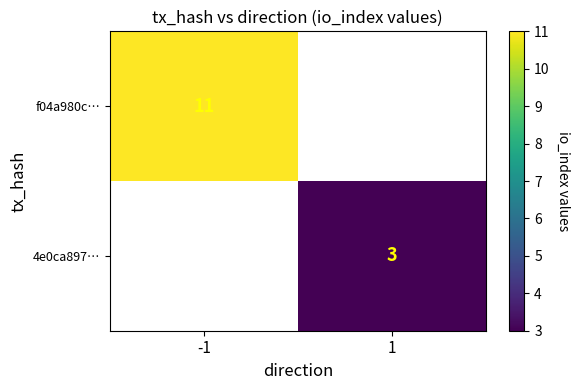

True or false: 4e0ca897… has a value of 2 at 1.

False